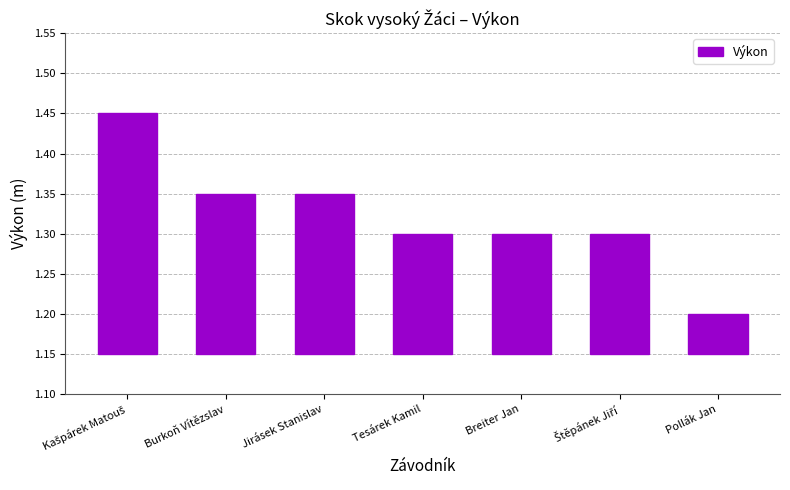

What is the difference between the second highest and second lowest values?

0.1